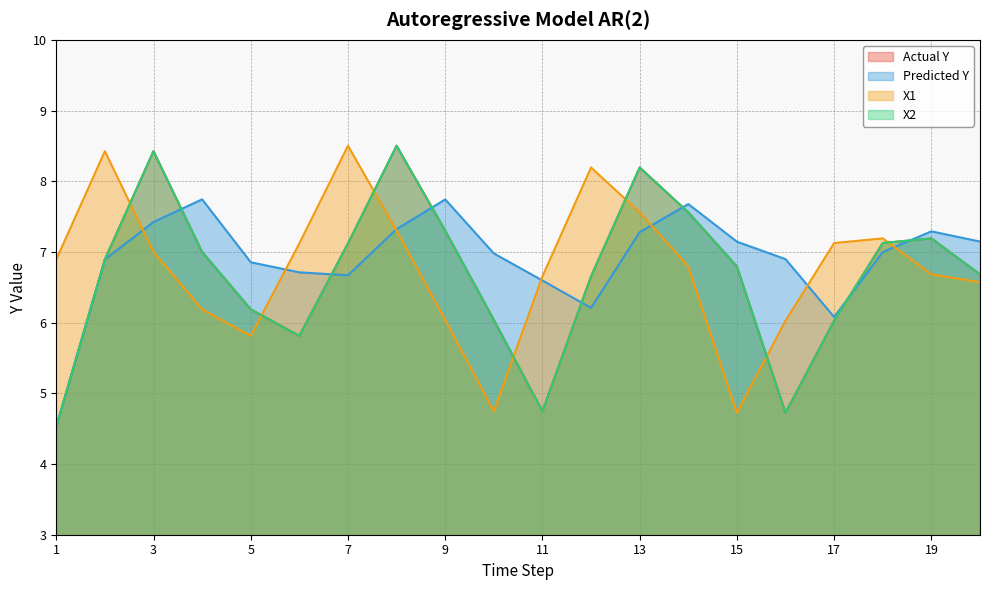

How many interior local valleys does the X2 series have?

3